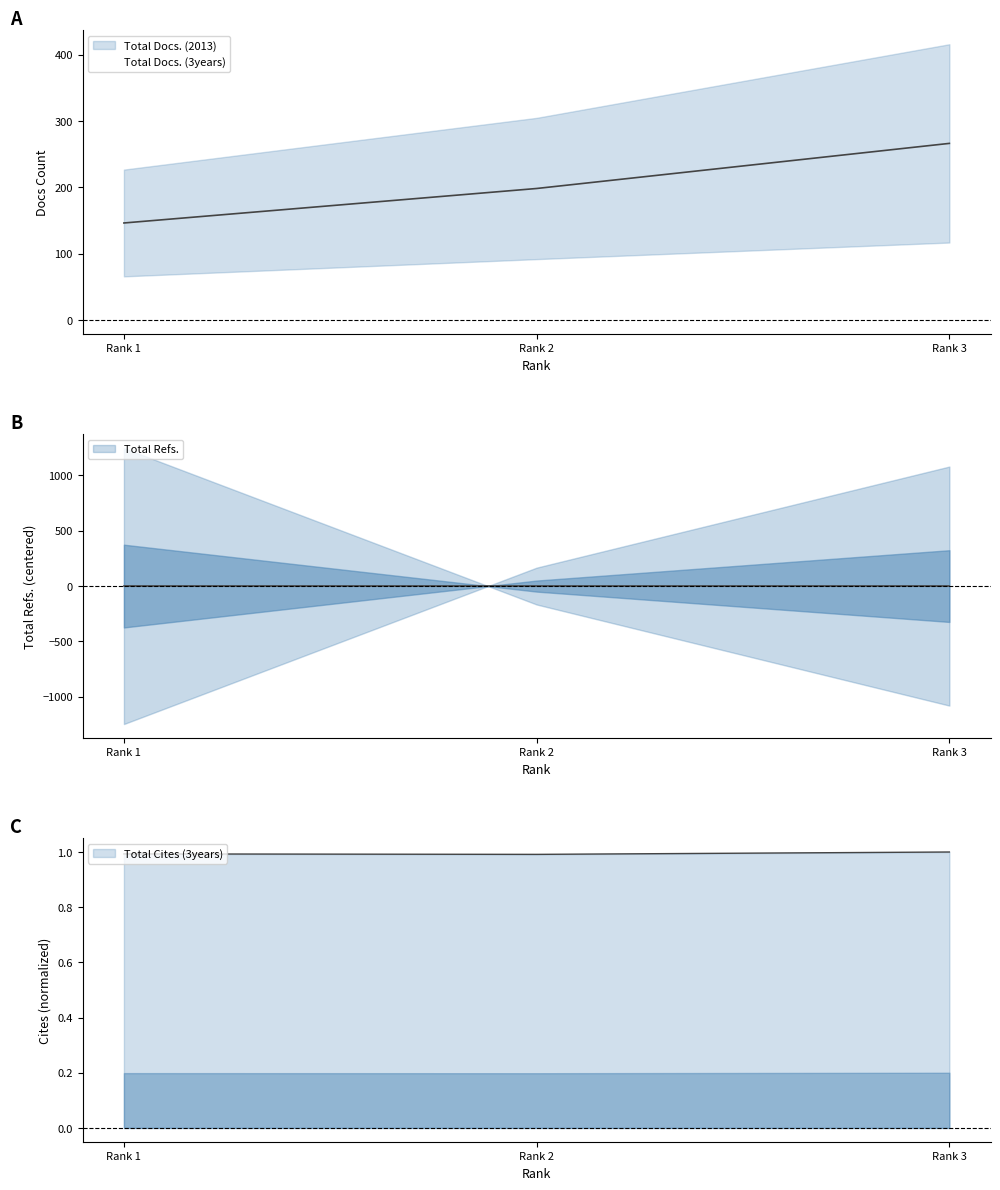

At how many categories does at least one series exceed 207?

1